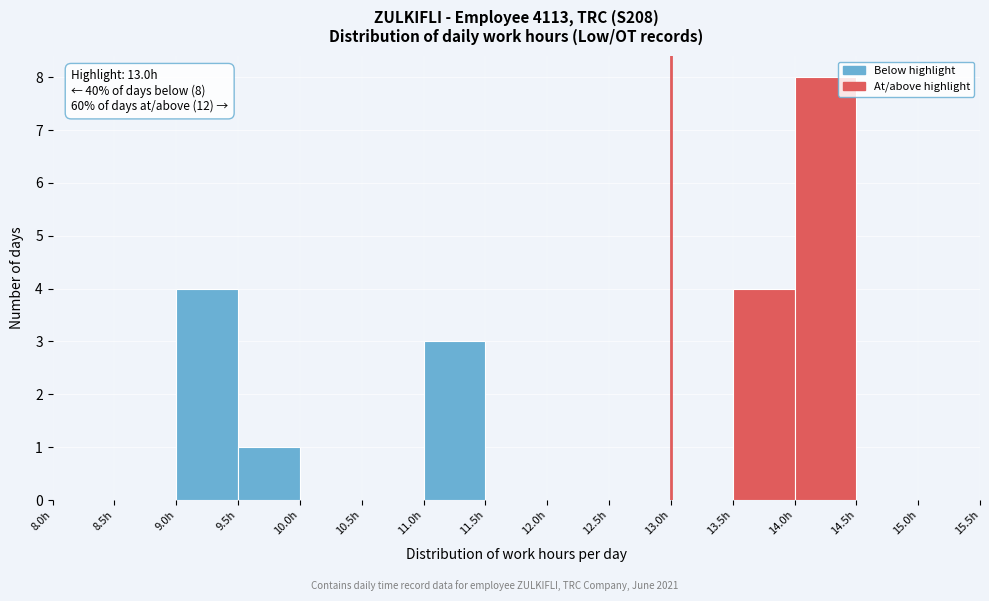

Over which range of the x-axis is the bar tallest?

14.0 to 14.5